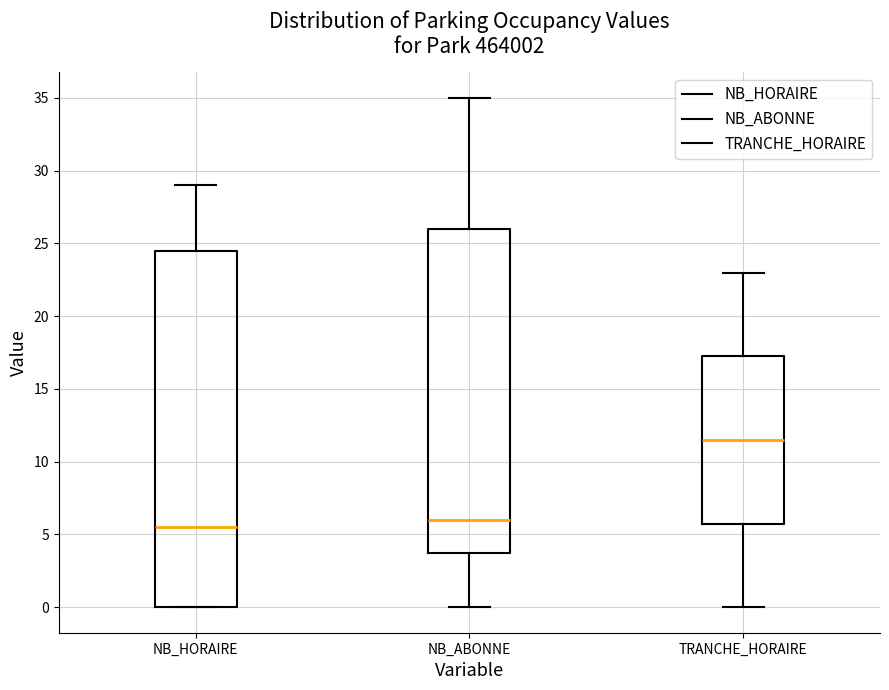

Reading left to right, transcribe this box plot: for each box, give where its median line is, the range the box spans, and where its two whiskers end, as read against the y-axis. The values are not printed on the chart, so give them approximately, as read against the axis.

NB_HORAIRE: median 5.5, box 0.0 to 24.5, whiskers 0.0 to 29.0
NB_ABONNE: median 6.0, box 4.0 to 26.0, whiskers 0.0 to 35.0
TRANCHE_HORAIRE: median 11.5, box 6.0 to 17.5, whiskers 0.0 to 23.0